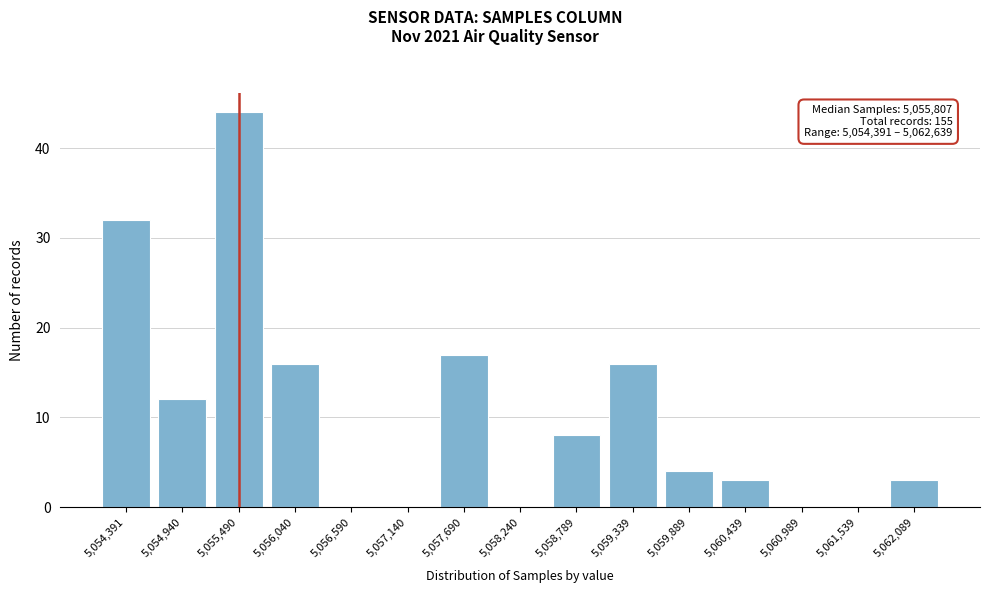

Reading left to right, extract all data points from this chart.

5,054,391=32	5,054,940=12	5,055,490=44	5,056,040=16	5,056,590=0	5,057,140=0	5,057,690=17	5,058,240=0	5,058,789=8	5,059,339=16	5,059,889=4	5,060,439=3	5,060,989=0	5,061,539=0	5,062,089=3